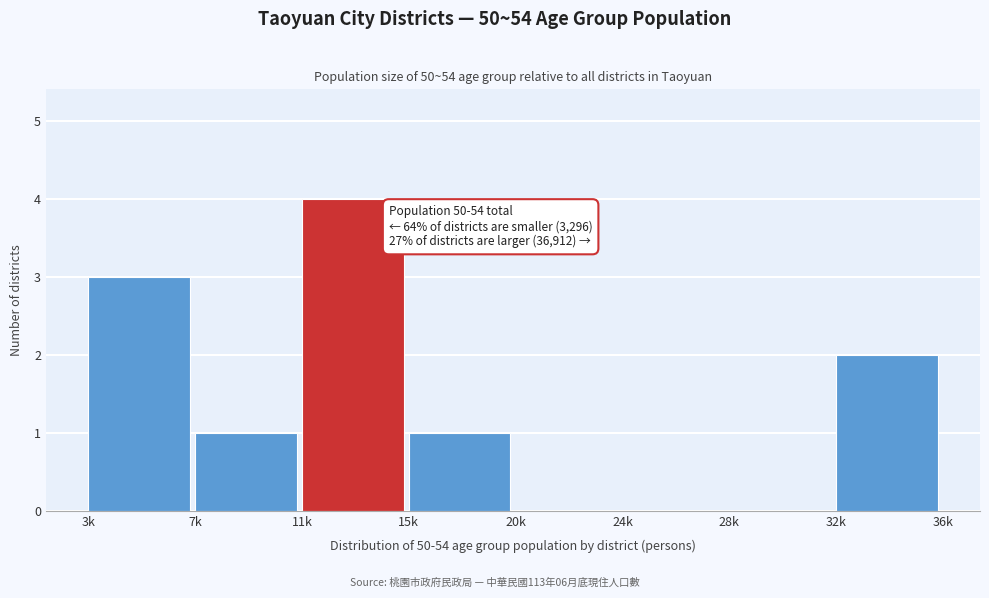

Reading right to left, list all the values displayed in this chart.

32k=2	28k=0	24k=0	20k=0	15k=1	11k=4	7k=1	3k=3